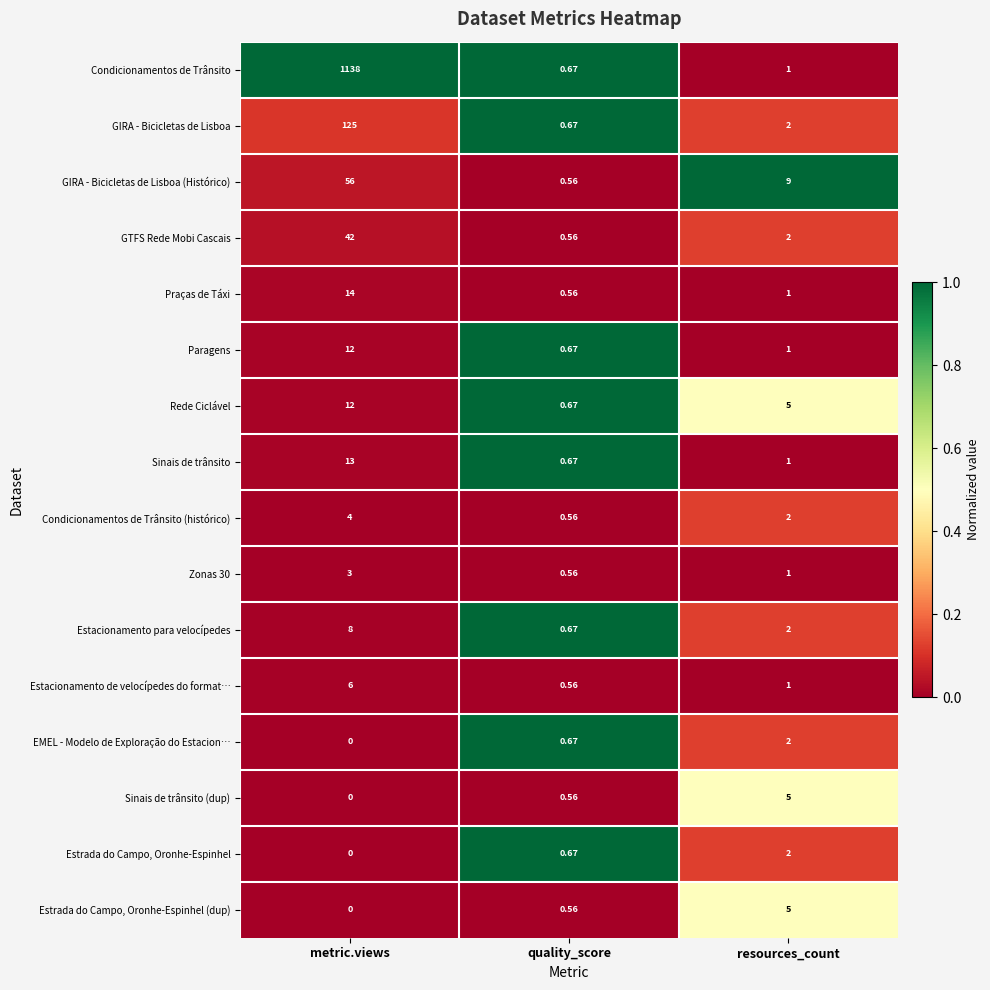

Where does the Estacionamento de velocípedes do format… series first go above 1?

metric.views